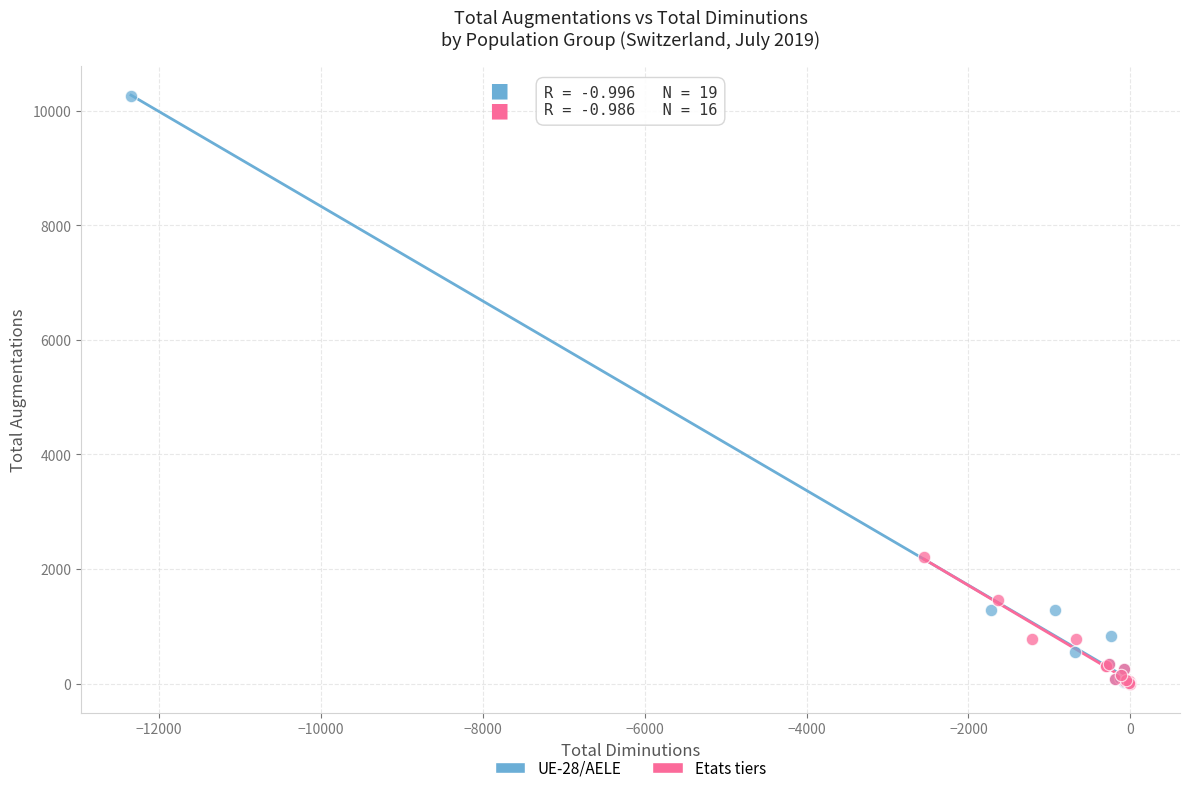

Which series has the largest Y range (max minus min)?

UE-28/AELE